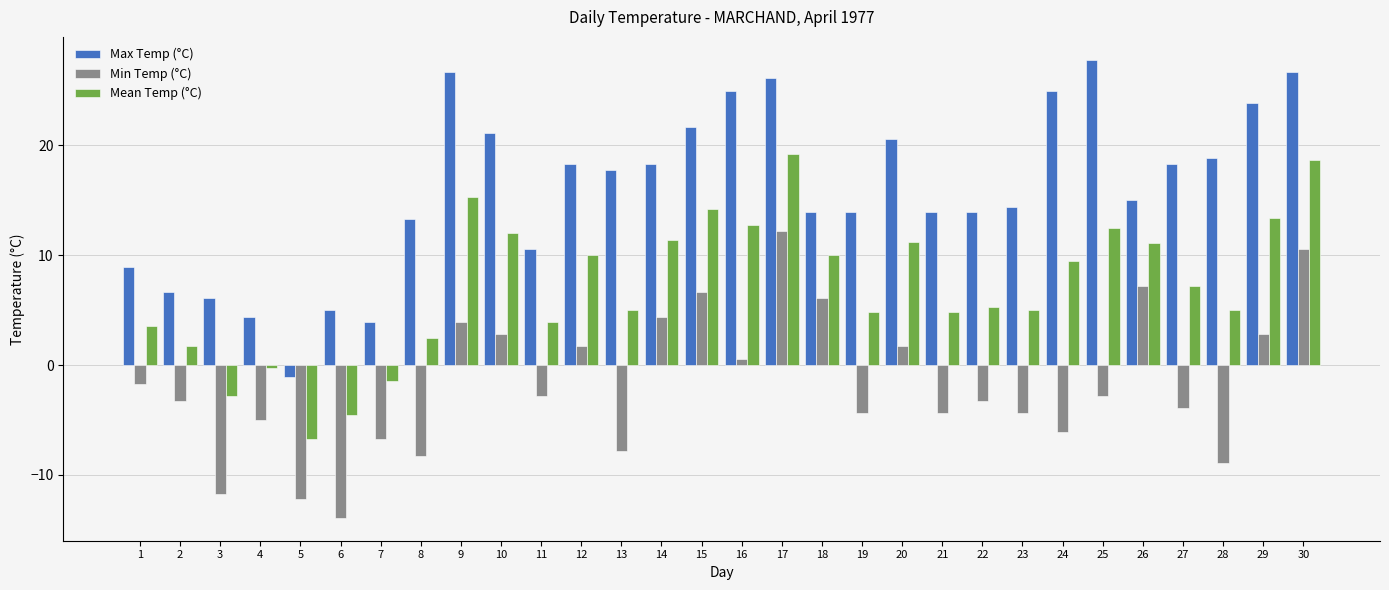

What are all the series names shown in the legend?

Max Temp (°C), Min Temp (°C), Mean Temp (°C)